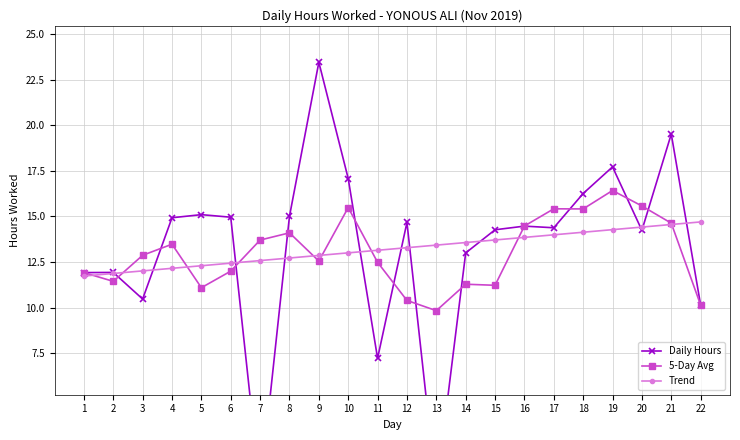

How many distinct data groups are displayed?

3